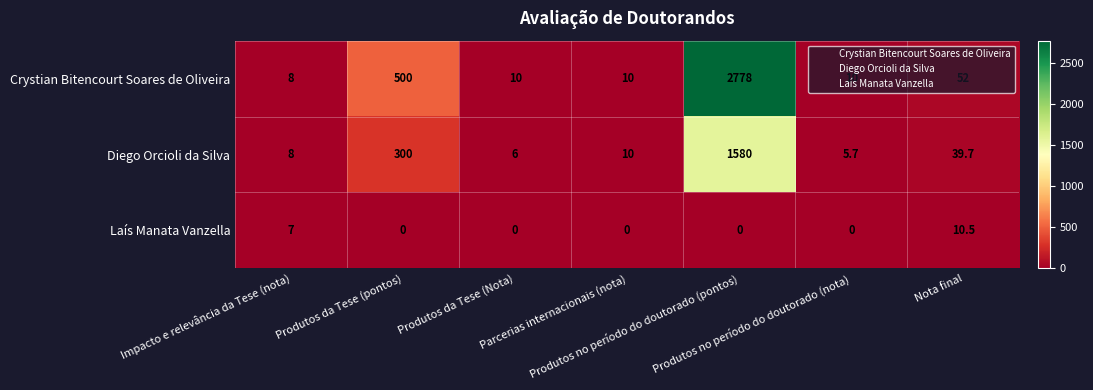

What is the difference between the maximum and minimum values in the Diego Orcioli da Silva series?

1574.3